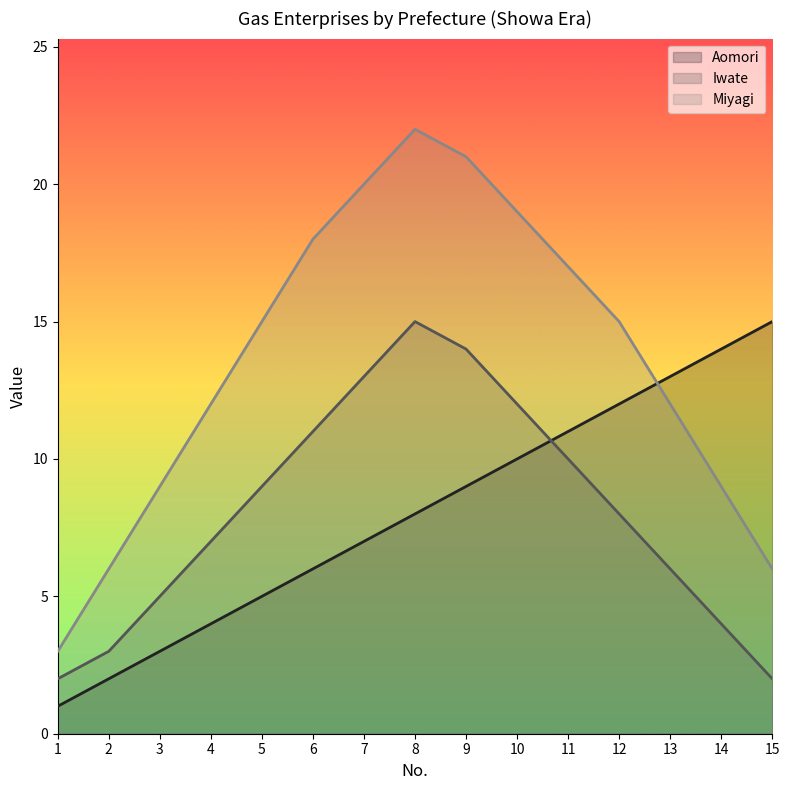

How many categories are shown in the chart?

15